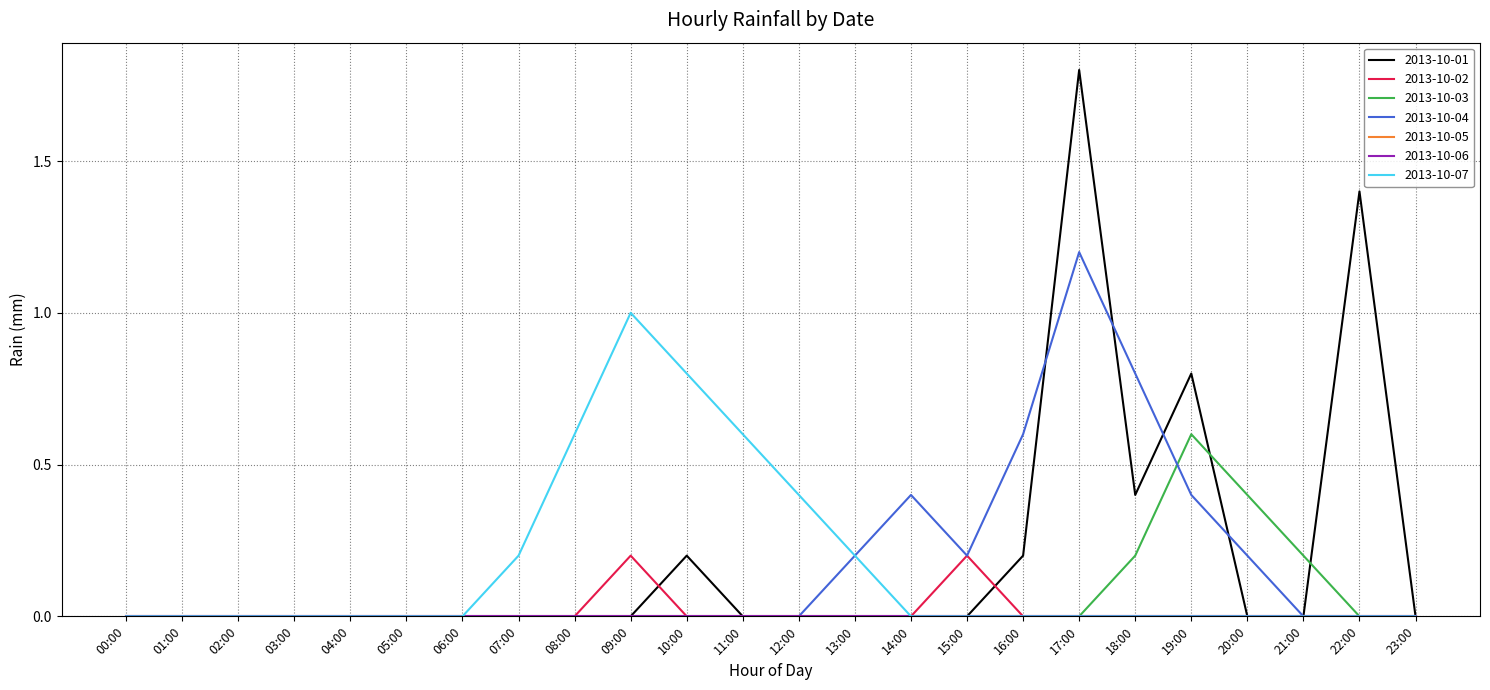

What is the difference between the 2013-10-04 values at 16:00 and 08:00?

0.6